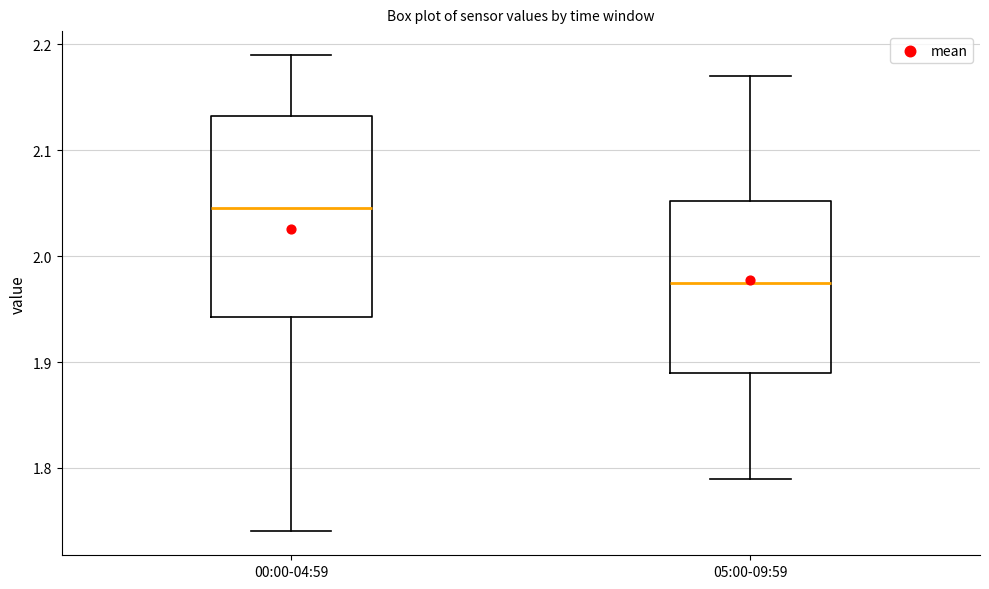

Reading left to right, read every box against the y-axis: the position of its median line, the range the box covers, and the ends of its whiskers. The values are not printed on the chart, so give them approximately, as read against the axis.

00:00-04:59: median 2.05, box 1.94 to 2.13, whiskers 1.74 to 2.19
05:00-09:59: median 1.98, box 1.89 to 2.05, whiskers 1.79 to 2.17